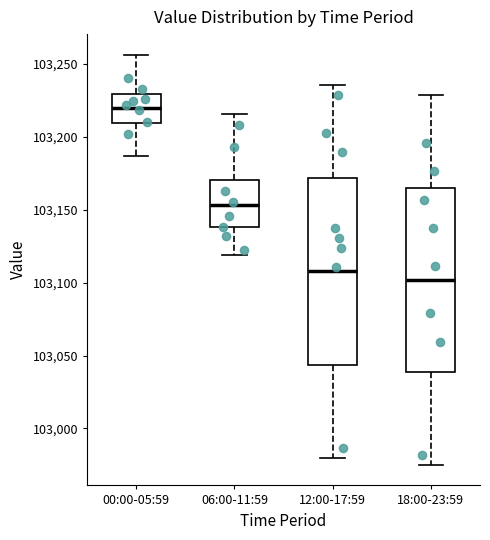

Reading left to right, transcribe this box plot: for each box, give where its median line is, the range the box spans, and where its two whiskers end, as read against the y-axis. The values are not printed on the chart, so give them approximately, as read against the axis.

00:00-05:59: median 103220, box 103210 to 103230, whiskers 103185 to 103255
06:00-11:59: median 103155, box 103140 to 103170, whiskers 103120 to 103215
12:00-17:59: median 103110, box 103045 to 103170, whiskers 102980 to 103235
18:00-23:59: median 103100, box 103040 to 103165, whiskers 102975 to 103230